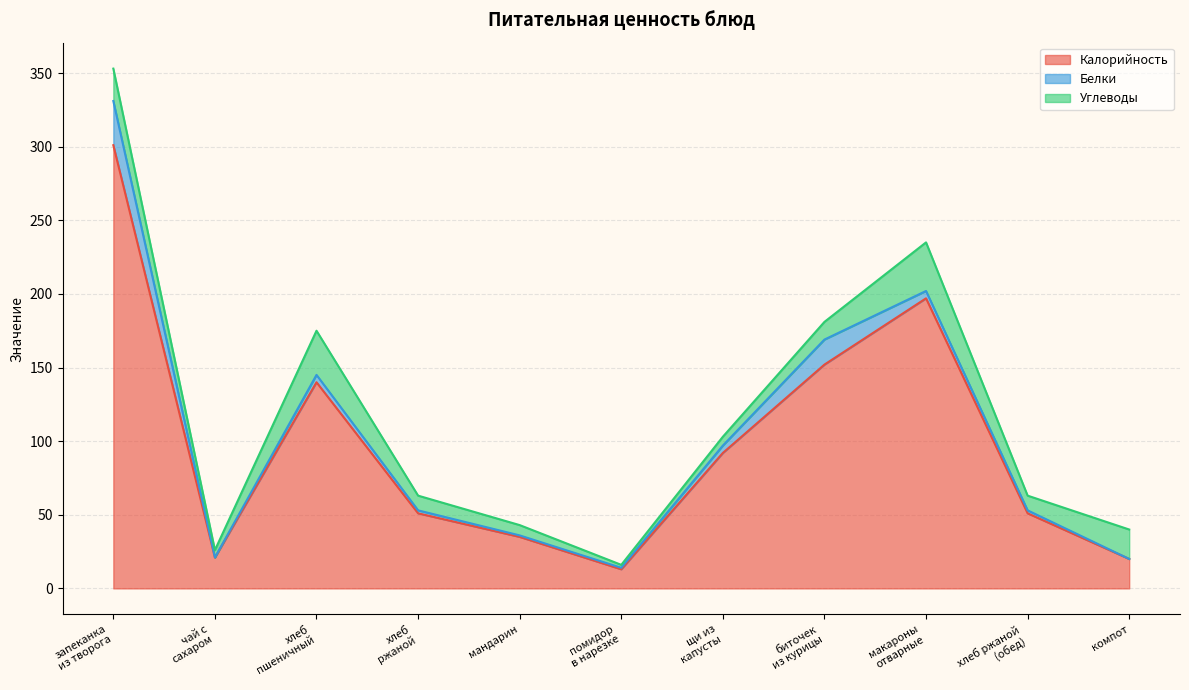

Reading right to left, what are all the values shown in this chart?

Калорийность: 20	51	197	152	92	13	35	51	140	21	301
Белки: 0	2	5	17	5	1	1	2	5	0	30
Углеводы: 20	10	33	12	6	2	7	10	30	5	22